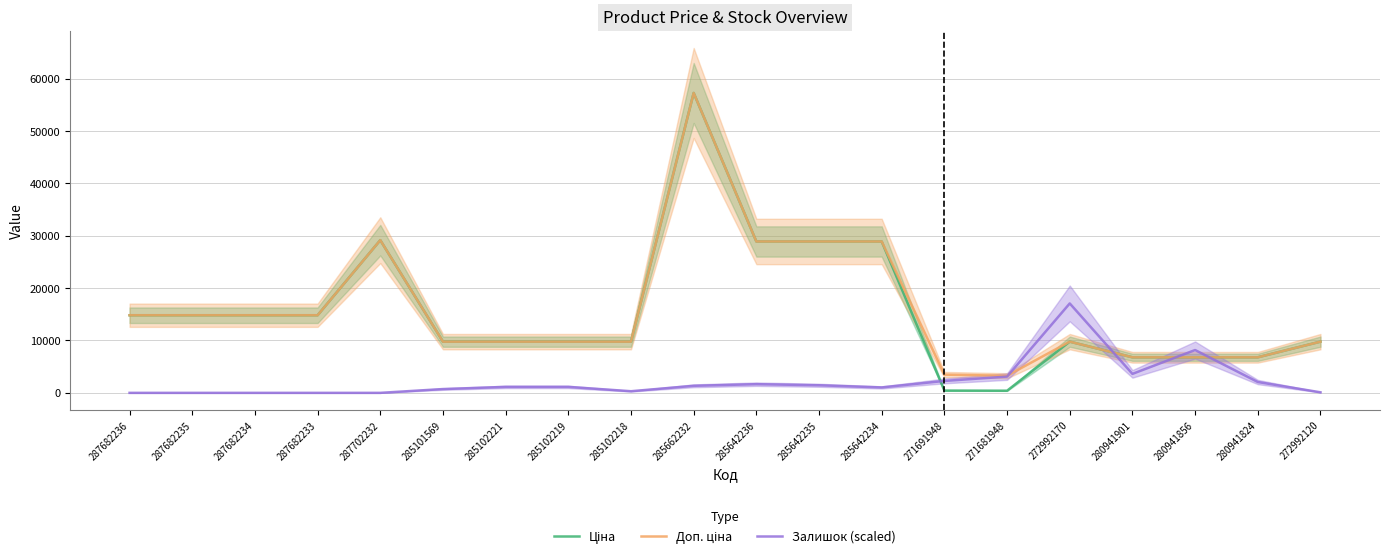

The Залишок (scaled) series shows 2024.9 at 285642235. True or false?

False